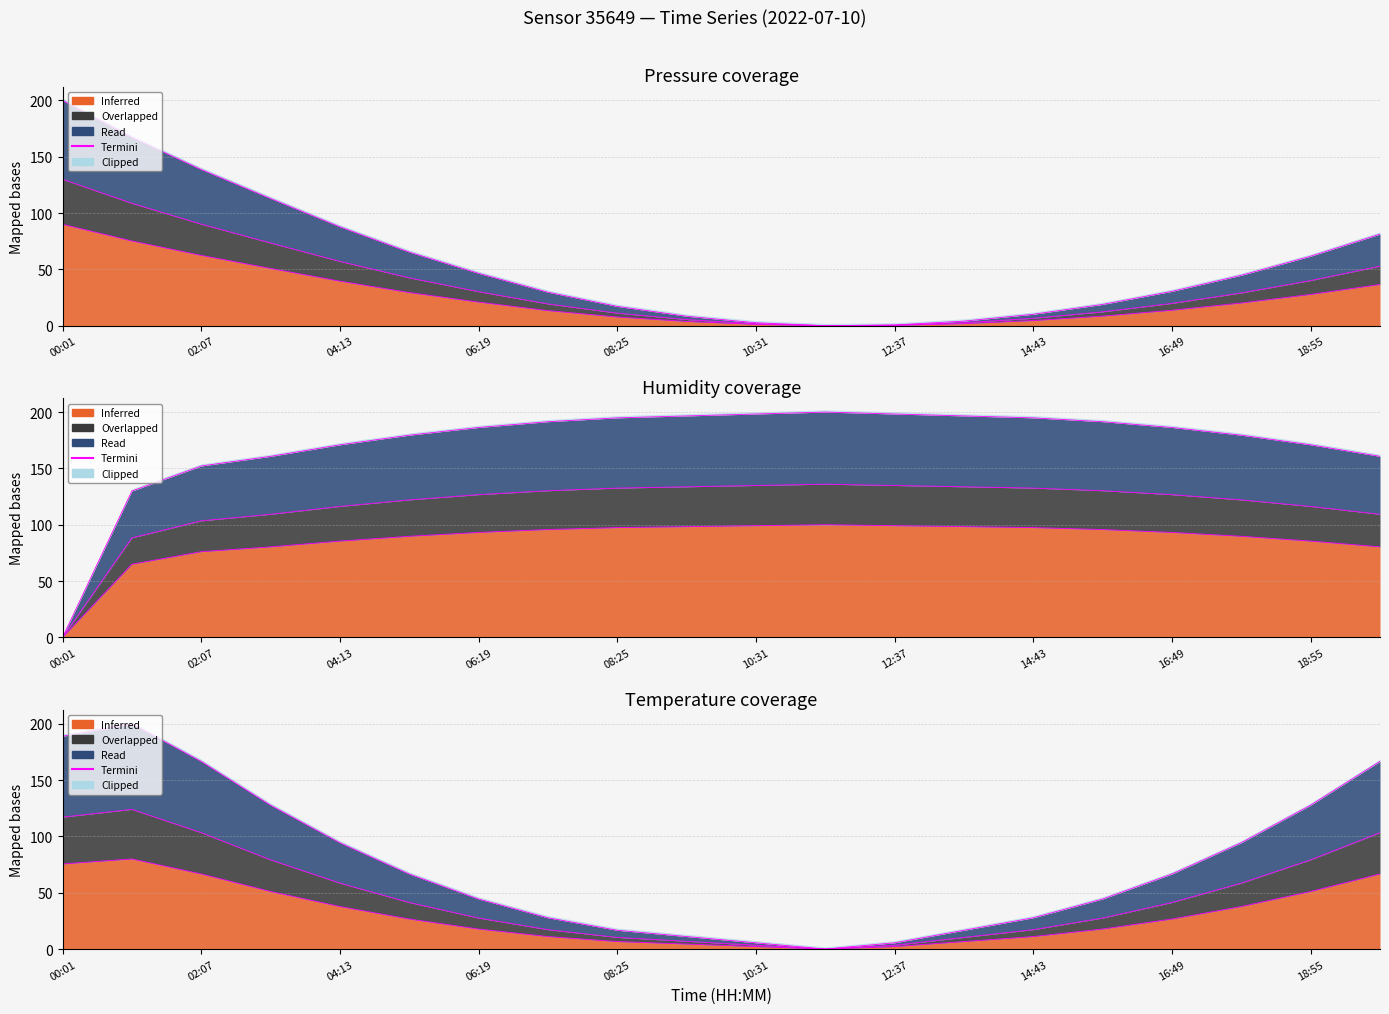

True or false: the data has more than 2 interior local peaks.

False